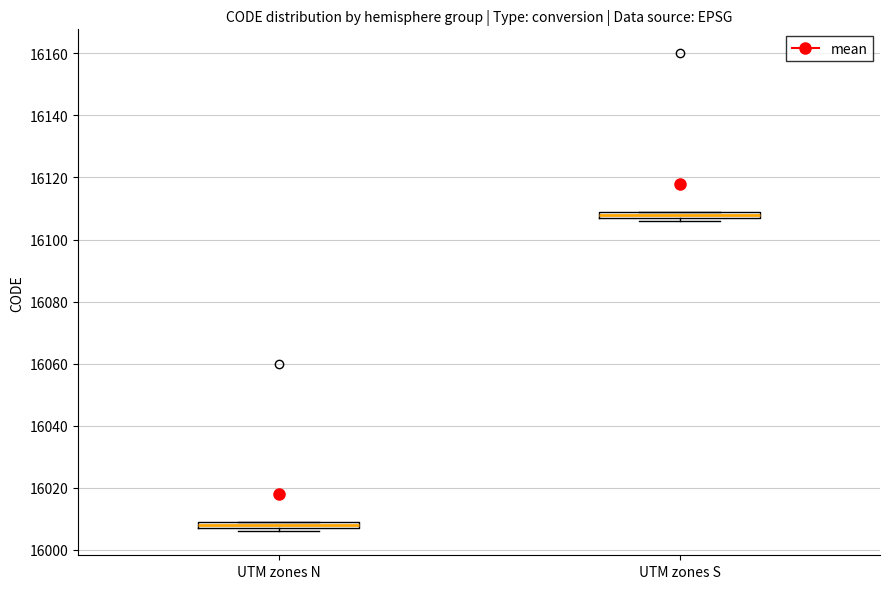

Which box's median line is the lowest?

UTM zones N